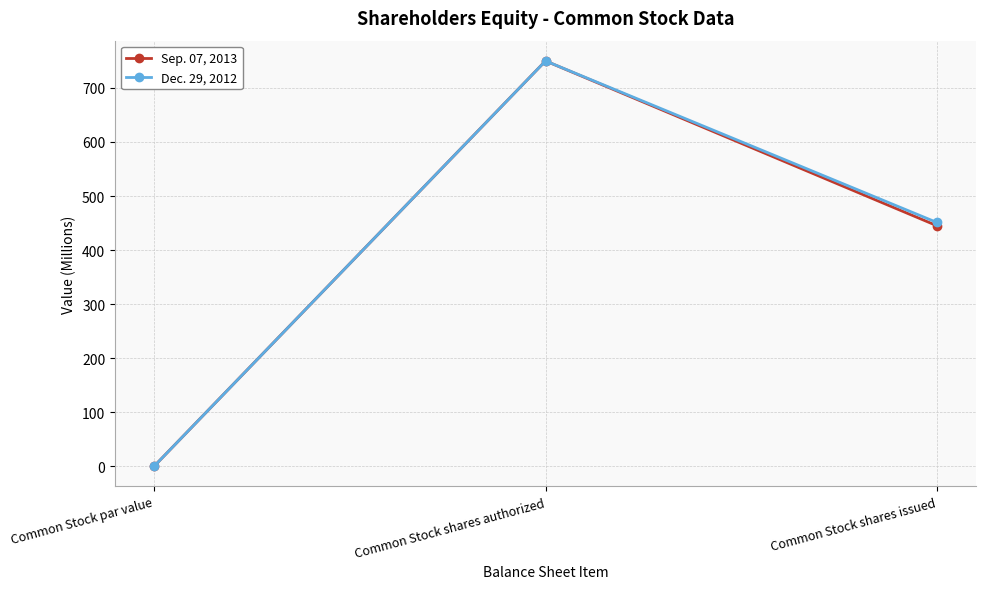

At which label does Dec. 29, 2012 first exceed 451?

Common Stock shares authorized